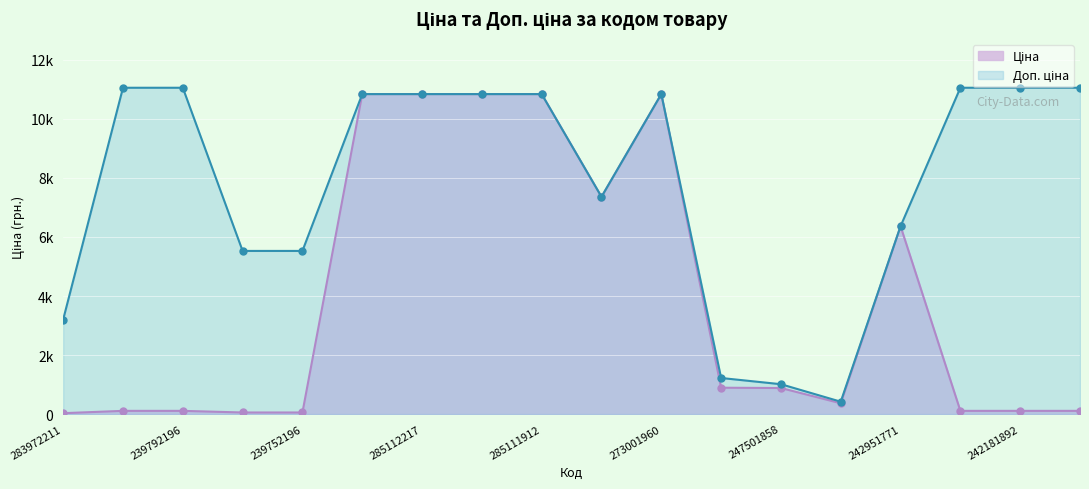

True or false: Доп. ціна and Ціна intersect in this chart.

False